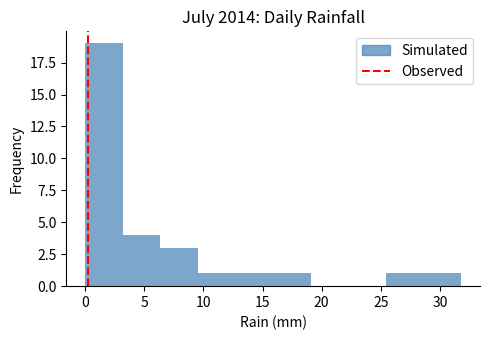

Over which range of the x-axis is the bar tallest?

0.0 to 3.0